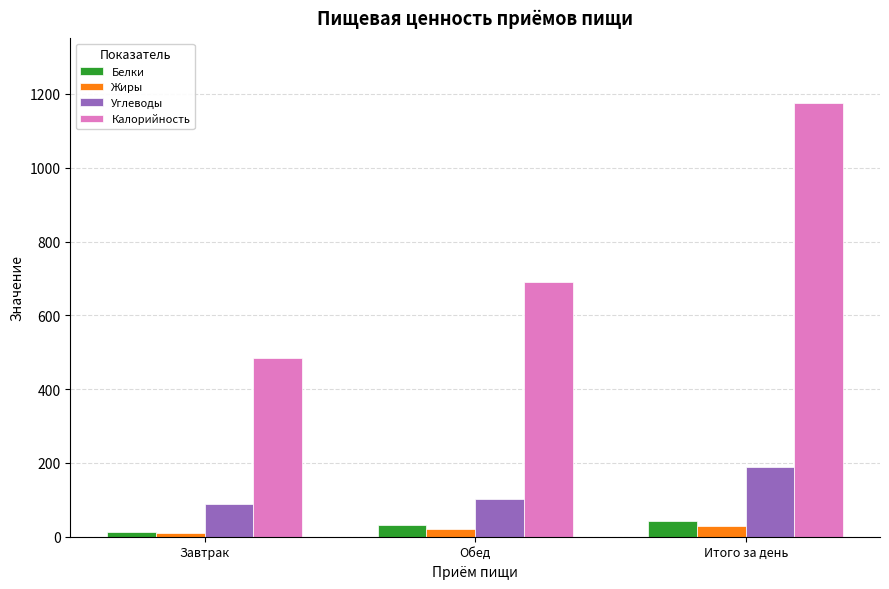

Which series has the largest range (max minus min)?

Калорийность